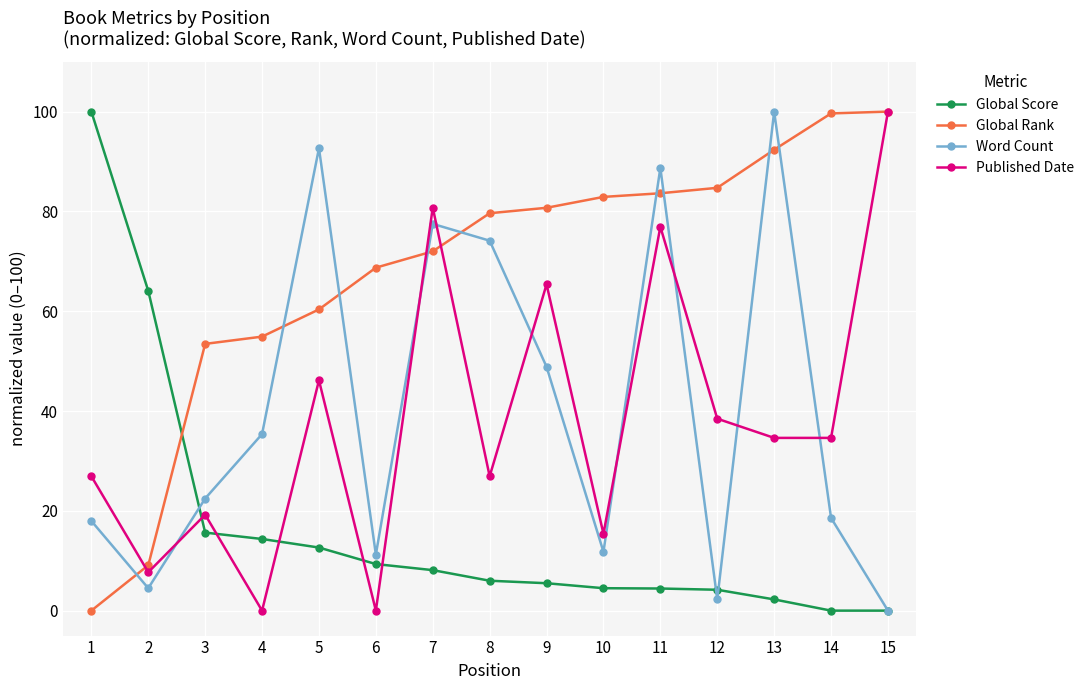

At 12, list the series in order from largest to smallest.

Global Rank, Published Date, Global Score, Word Count